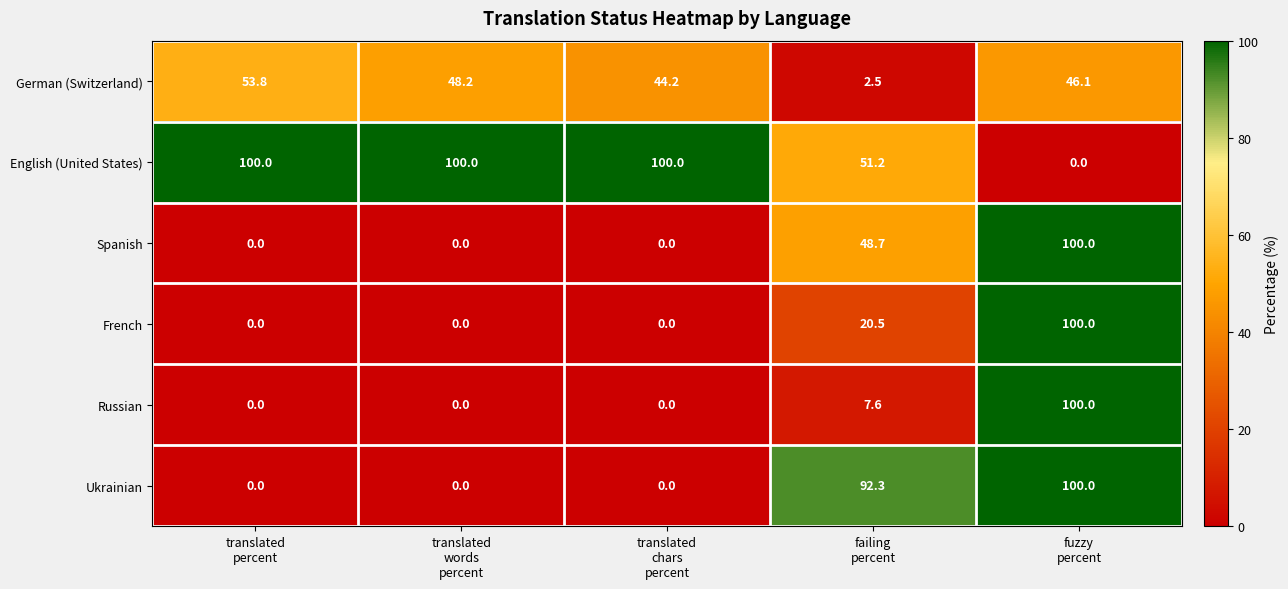

Reading left to right, list all the values displayed in this chart.

German (Switzerland): 53.8	48.2	44.2	2.5	46.1
English (United States): 100.0	100.0	100.0	51.2	0.0
Spanish: 0.0	0.0	0.0	48.7	100.0
French: 0.0	0.0	0.0	20.5	100.0
Russian: 0.0	0.0	0.0	7.6	100.0
Ukrainian: 0.0	0.0	0.0	92.3	100.0